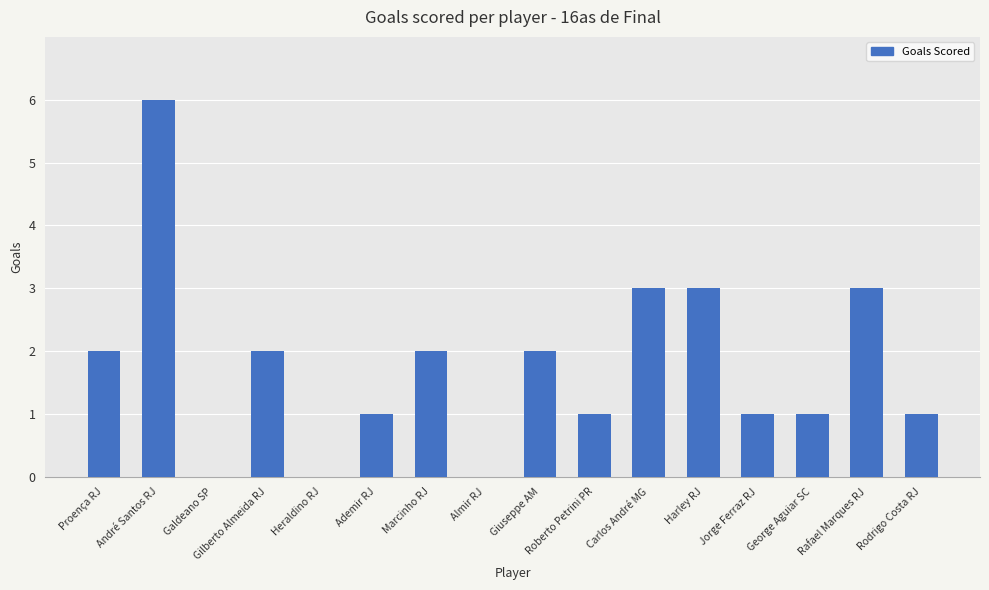

What is the sum of the values at Gilberto Almeida RJ and Marcinho RJ?

4